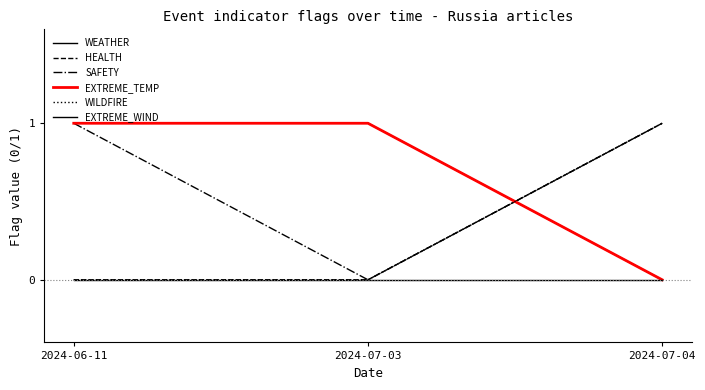

Does the chart display data point markers on the line(s)?

No